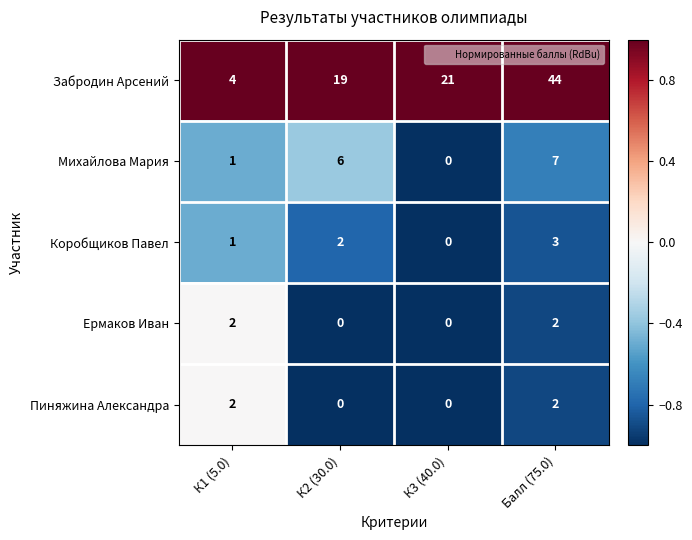

Which series changed the most between К1 (5.0) and Балл (75.0)?

Забродин Арсений